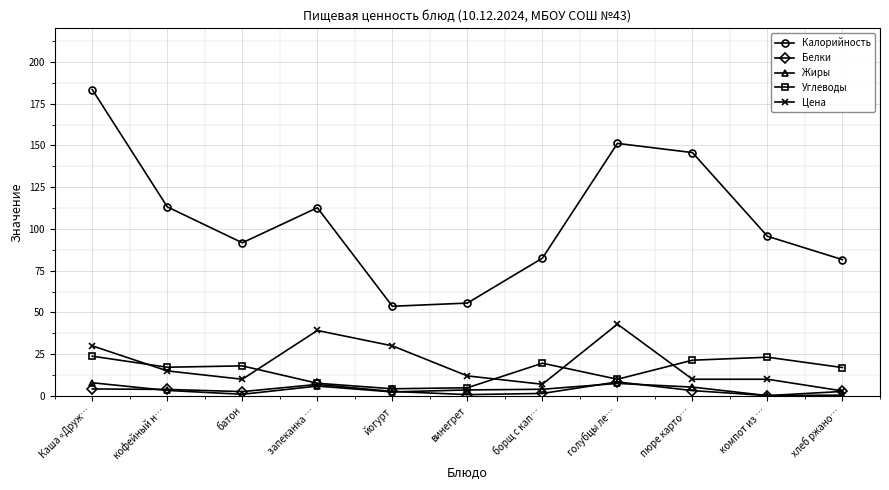

True or false: Белки has a value of 0.8 at винегрет.

True